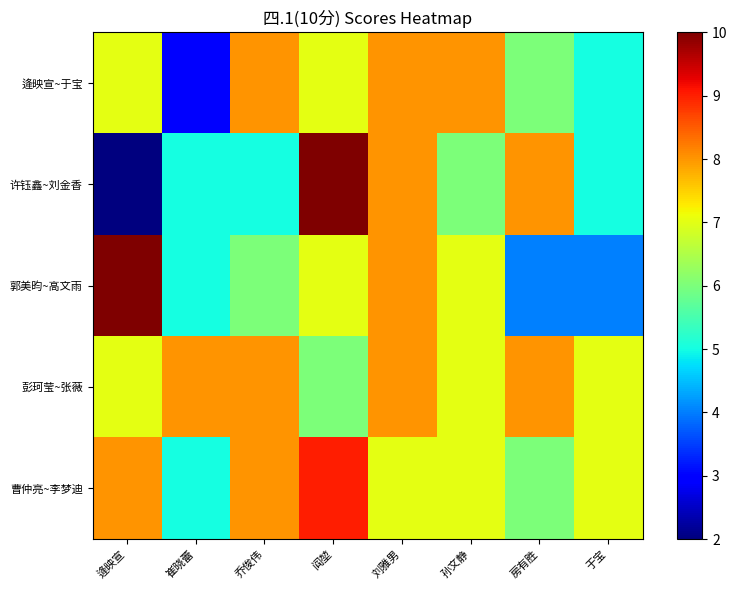

Reading right to left, extract all data points from this chart.

逄映宣~于宝: 于宝=5	房有胜=6	孙文静=8	刘雅男=8	阎堃=7	乔俊伟=8	崔晓蕾=3	逄映宣=7
许钰鑫~刘金香: 于宝=5	房有胜=8	孙文静=6	刘雅男=8	阎堃=10	乔俊伟=5	崔晓蕾=5	逄映宣=2
郭美昀~高文雨: 于宝=4	房有胜=4	孙文静=7	刘雅男=8	阎堃=7	乔俊伟=6	崔晓蕾=5	逄映宣=10
彭珂莹~张薇: 于宝=7	房有胜=8	孙文静=7	刘雅男=8	阎堃=6	乔俊伟=8	崔晓蕾=8	逄映宣=7
曹仲亮~李梦迪: 于宝=7	房有胜=6	孙文静=7	刘雅男=7	阎堃=9	乔俊伟=8	崔晓蕾=5	逄映宣=8